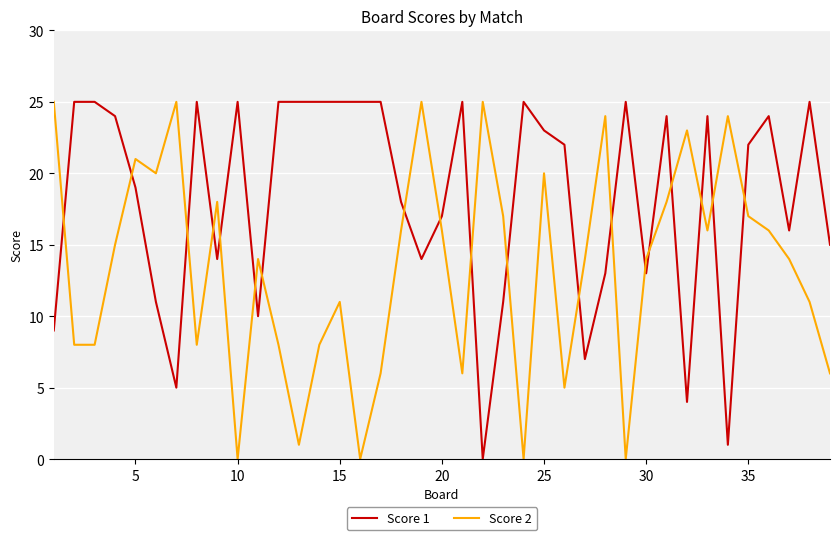

What is the difference between the maximum and minimum values in the Score 2 series?

25